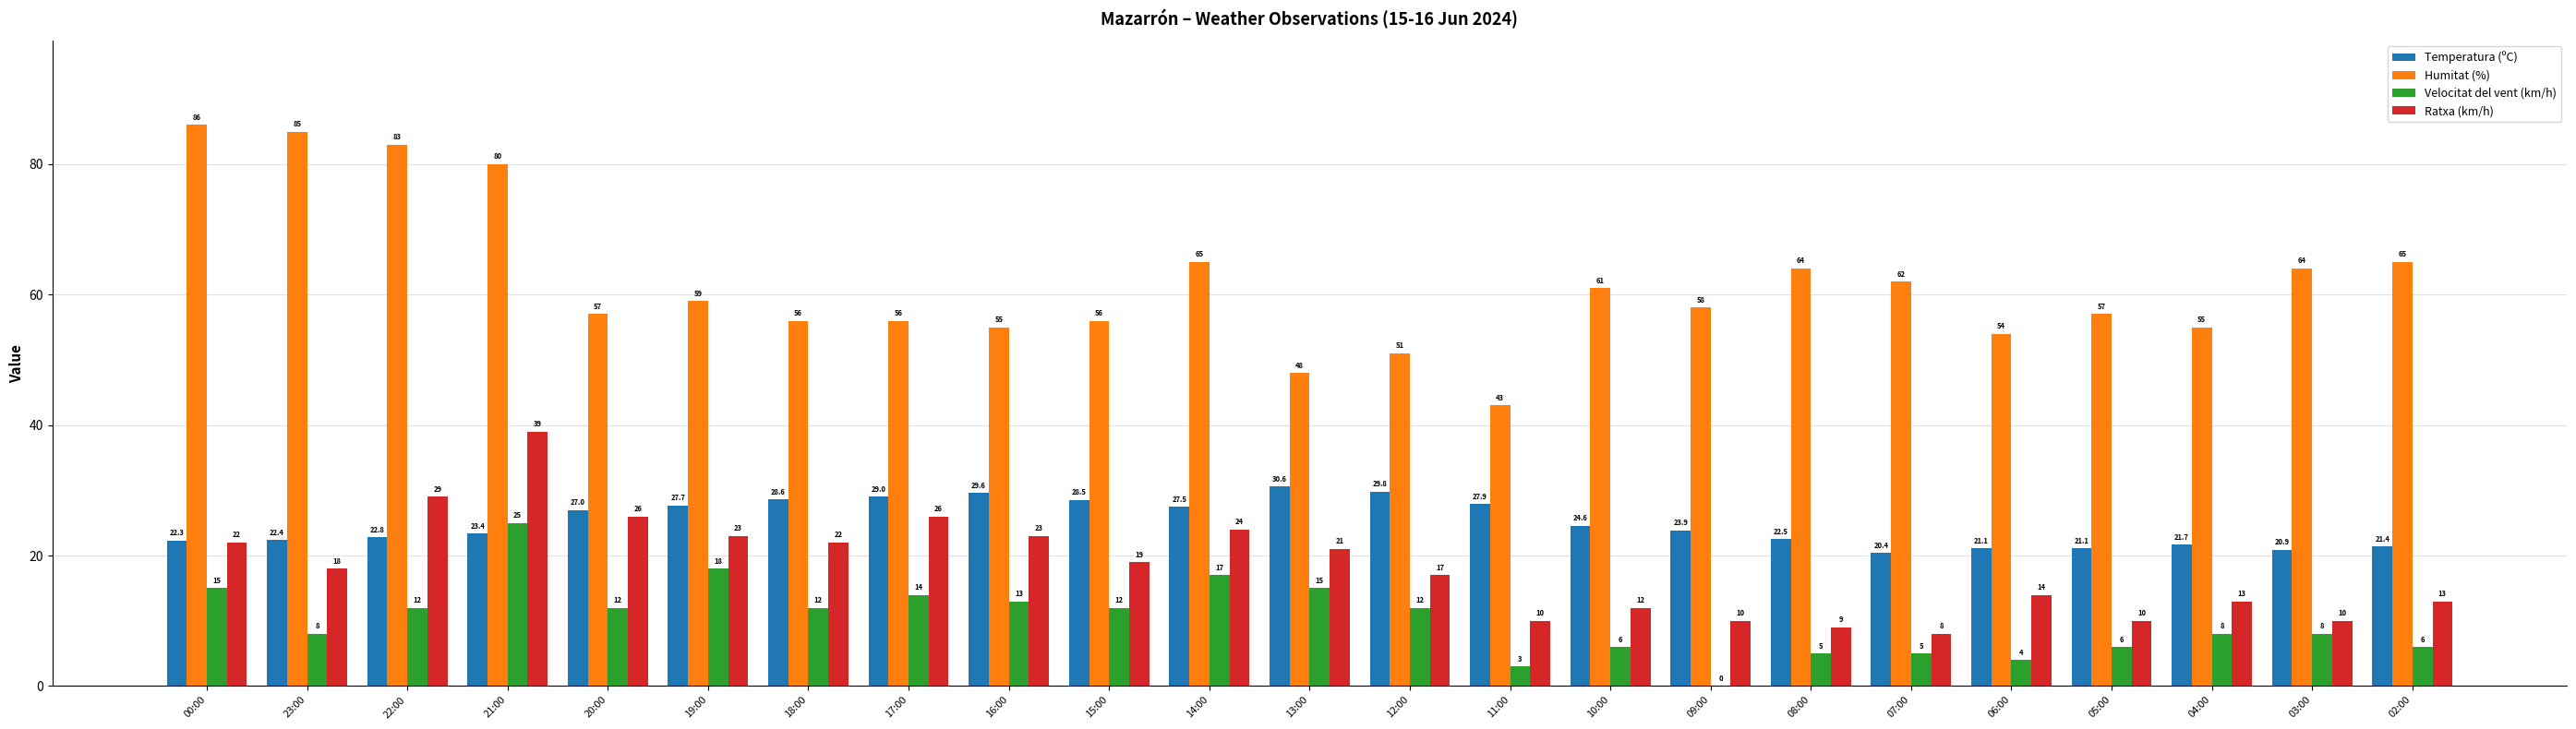

Is the value of Temperatura (ºC) at 08:00 greater than the value of Humitat (%) at 05:00?

No